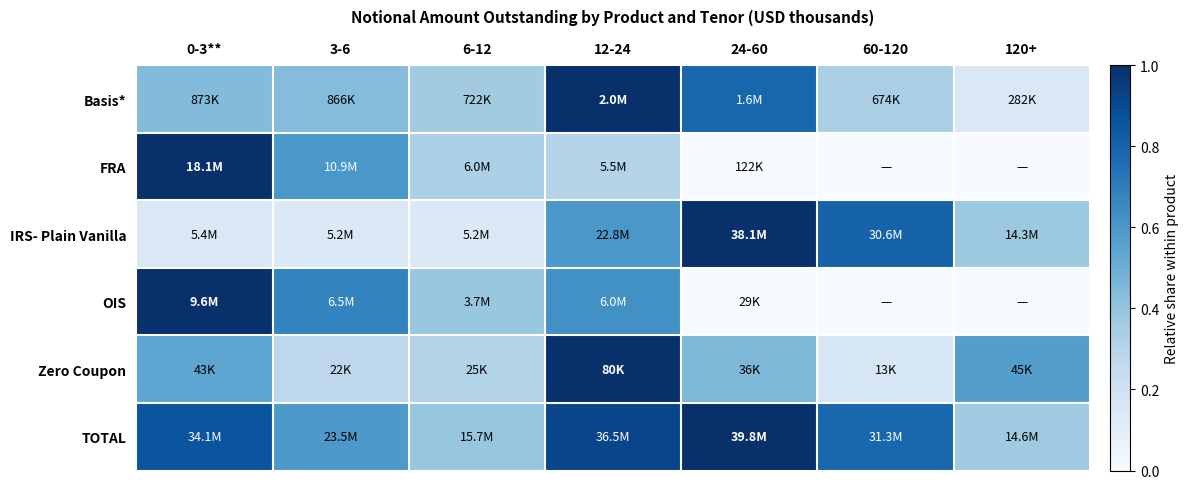

List the series in order of their peak value, highest first.

Basis*, FRA, IRS- Plain Vanilla, OIS, Zero Coupon, TOTAL